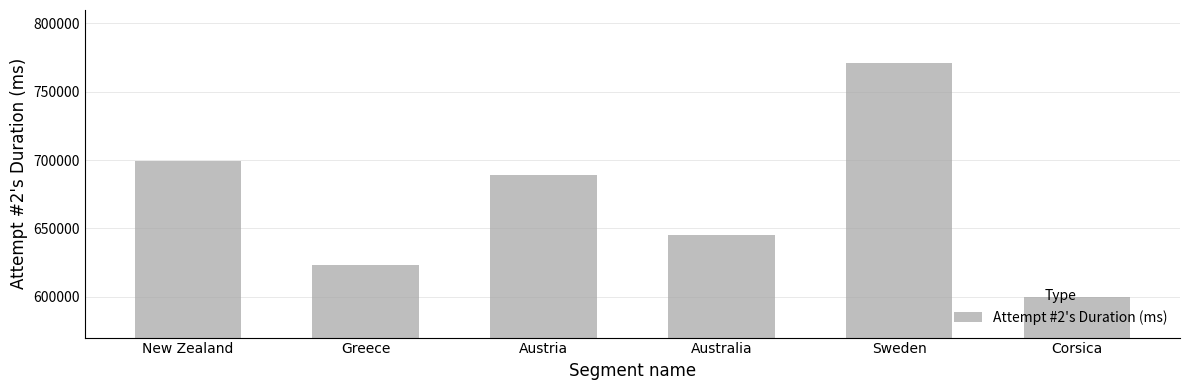

What is the sum of all values?

4028559